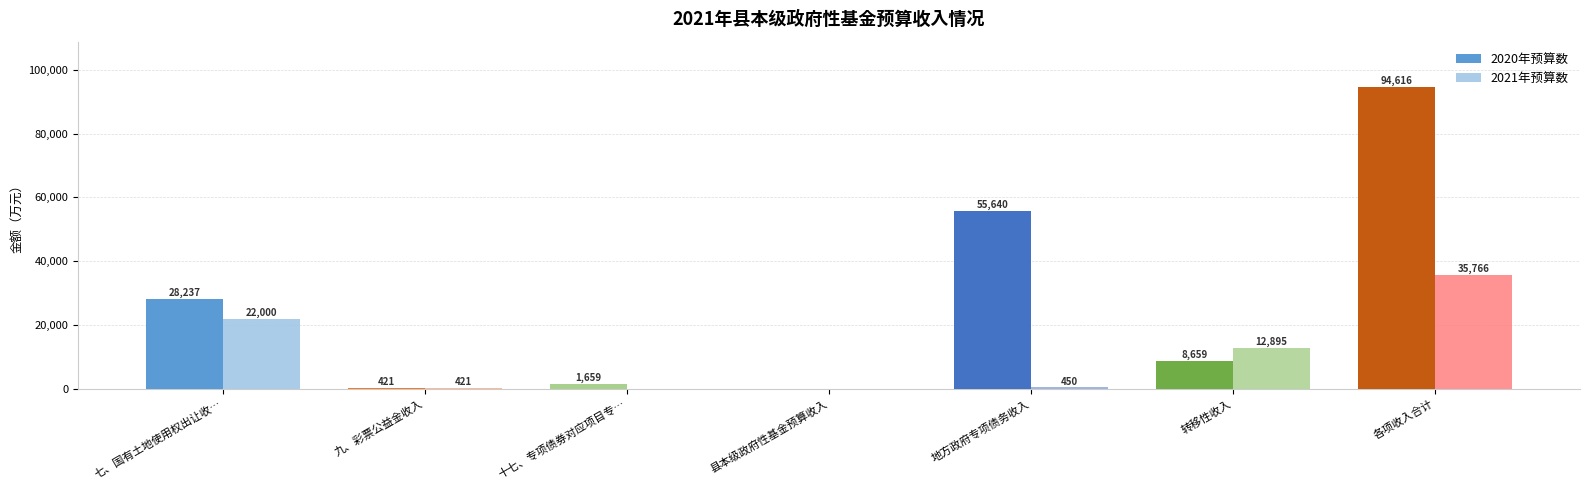

How many categories are shown in the chart?

7